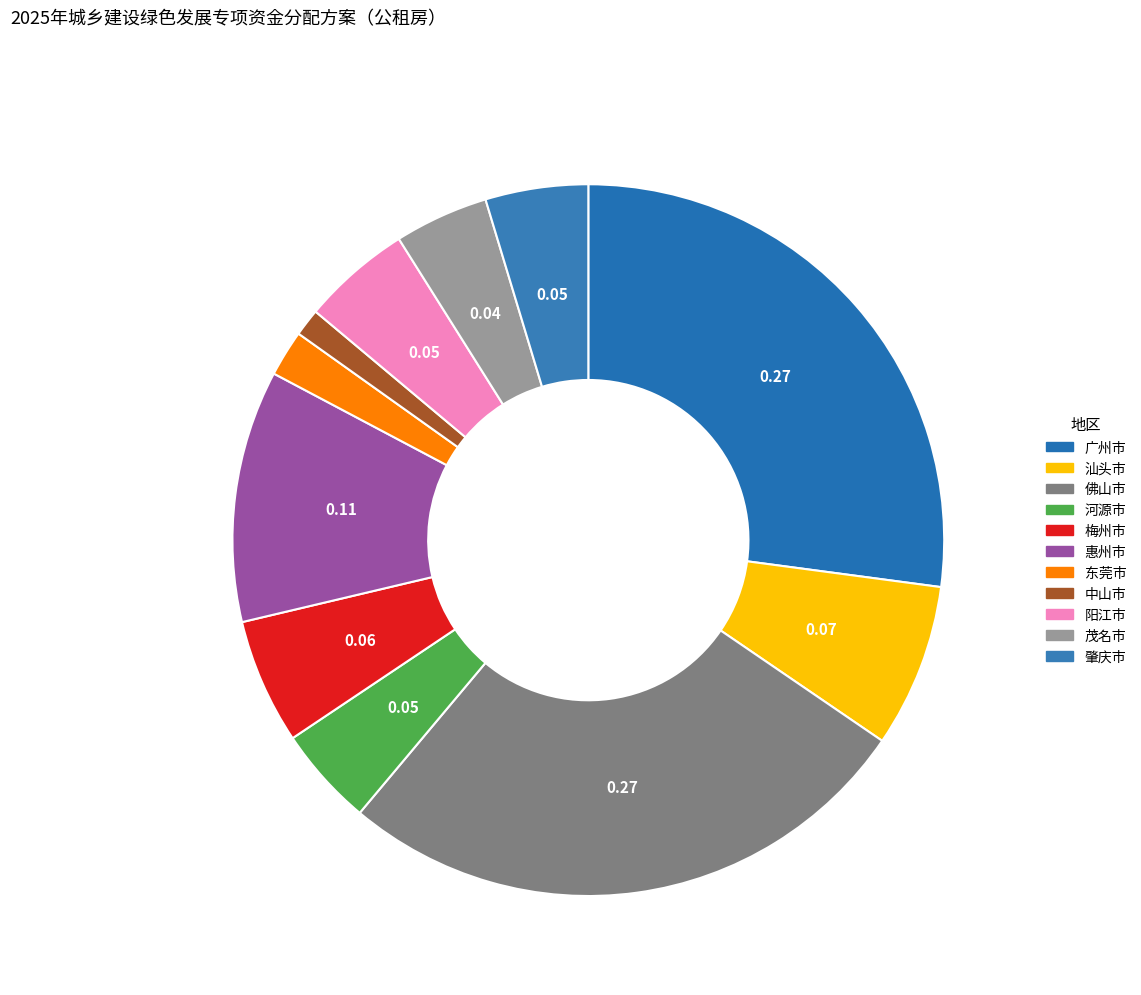

What is the smallest slice in the pie chart?

中山市